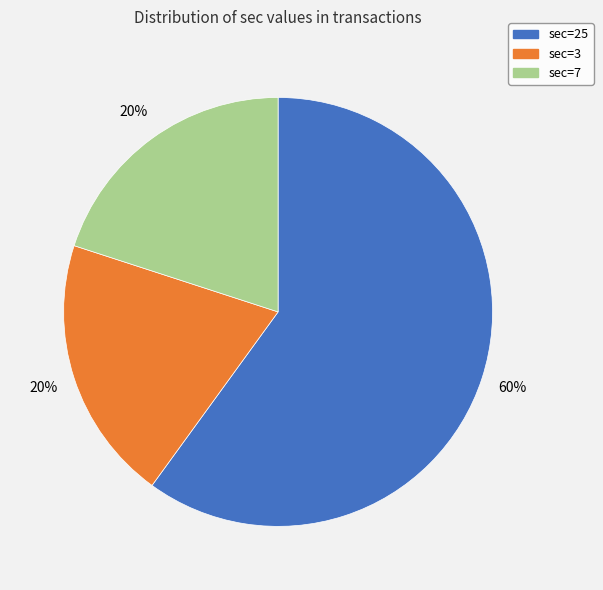

Between sec=25 and sec=3, which is larger?

sec=25